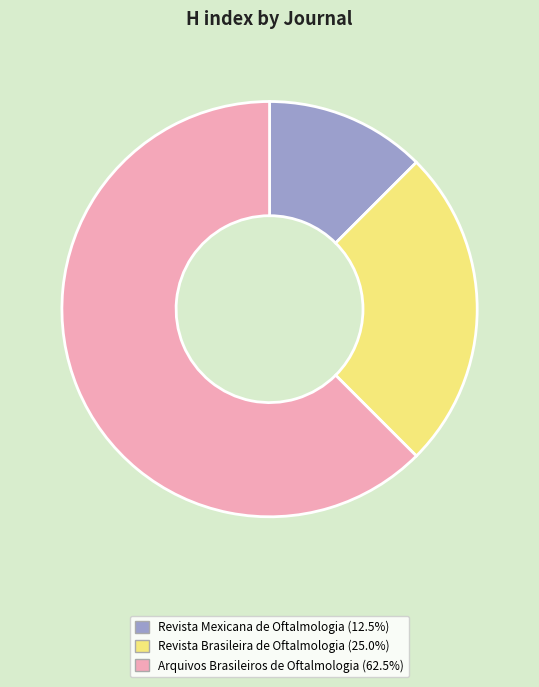

Rank the categories by value from highest to lowest.

Arquivos Brasileiros de Oftalmologia, Revista Brasileira de Oftalmologia, Revista Mexicana de Oftalmologia